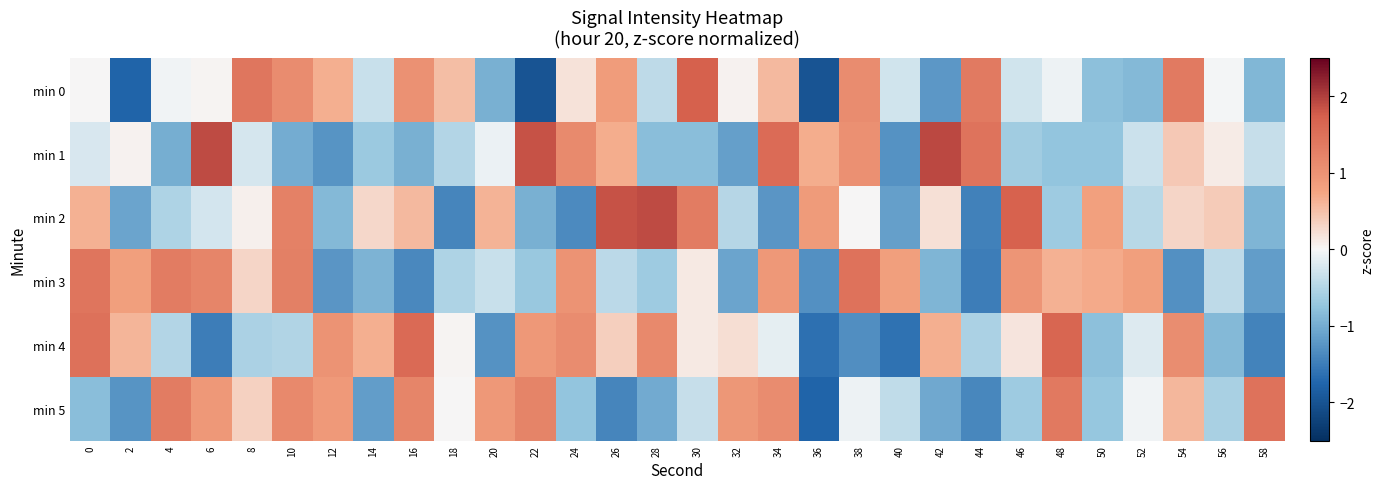

At how many categories does at least one series exceed 0?

30